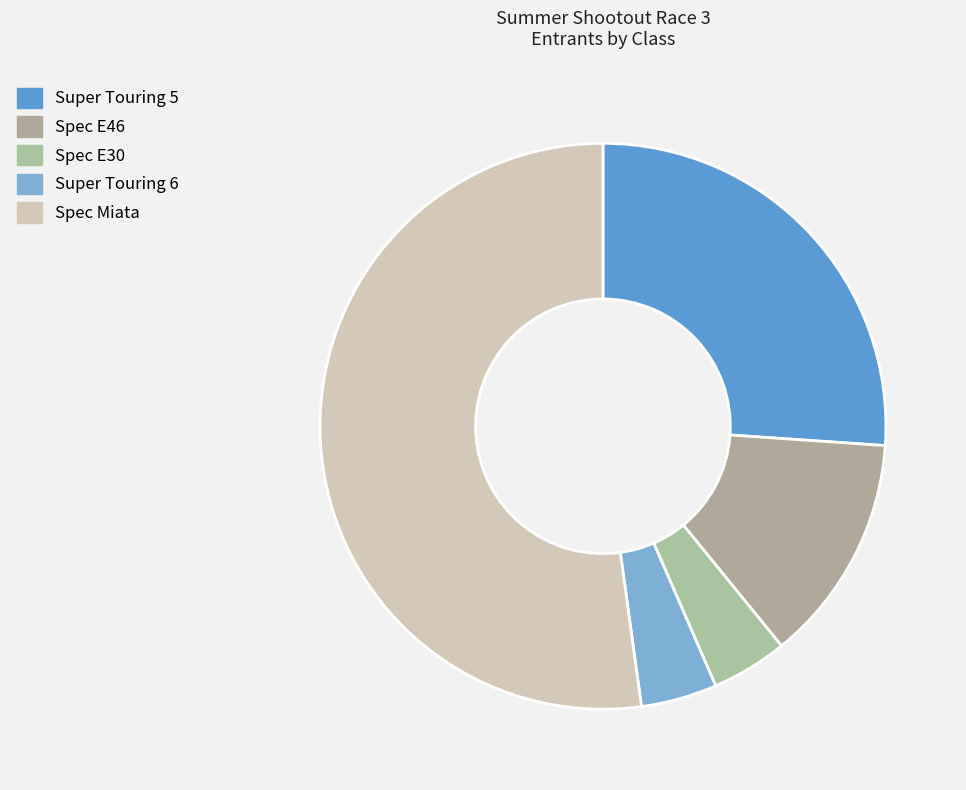

Is it true that Spec E30 is 4% of the pie?

True